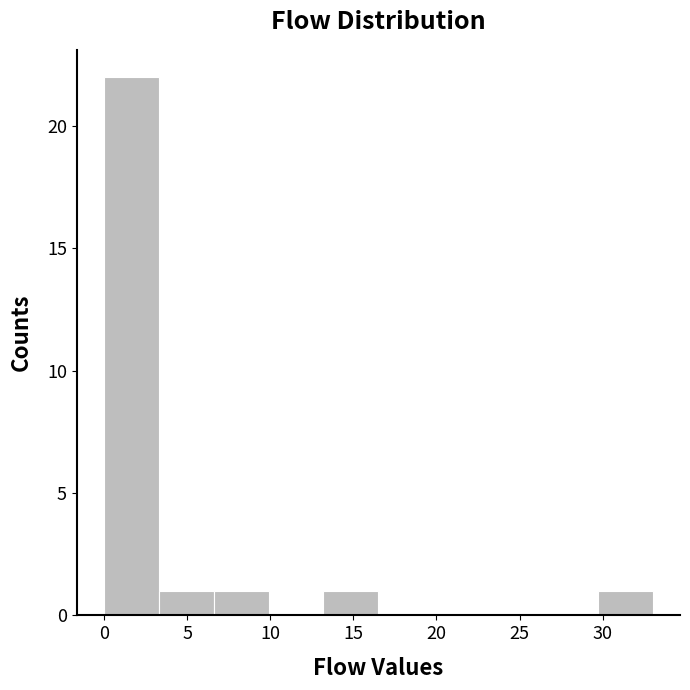

Reading left to right, transcribe this chart: for each bar, give the range it covers on the x-axis and its height. Neither the bar edges nor the heights are printed on the chart, so give them approximately, as read against the axes.

0.0 to 3.3: 22
3.3 to 6.6: 1
6.6 to 9.9: 1
9.9 to 13.2: 0
13.2 to 16.5: 1
16.5 to 19.8: 0
19.8 to 23.1: 0
23.1 to 26.4: 0
26.4 to 29.7: 0
29.7 to 33.0: 1